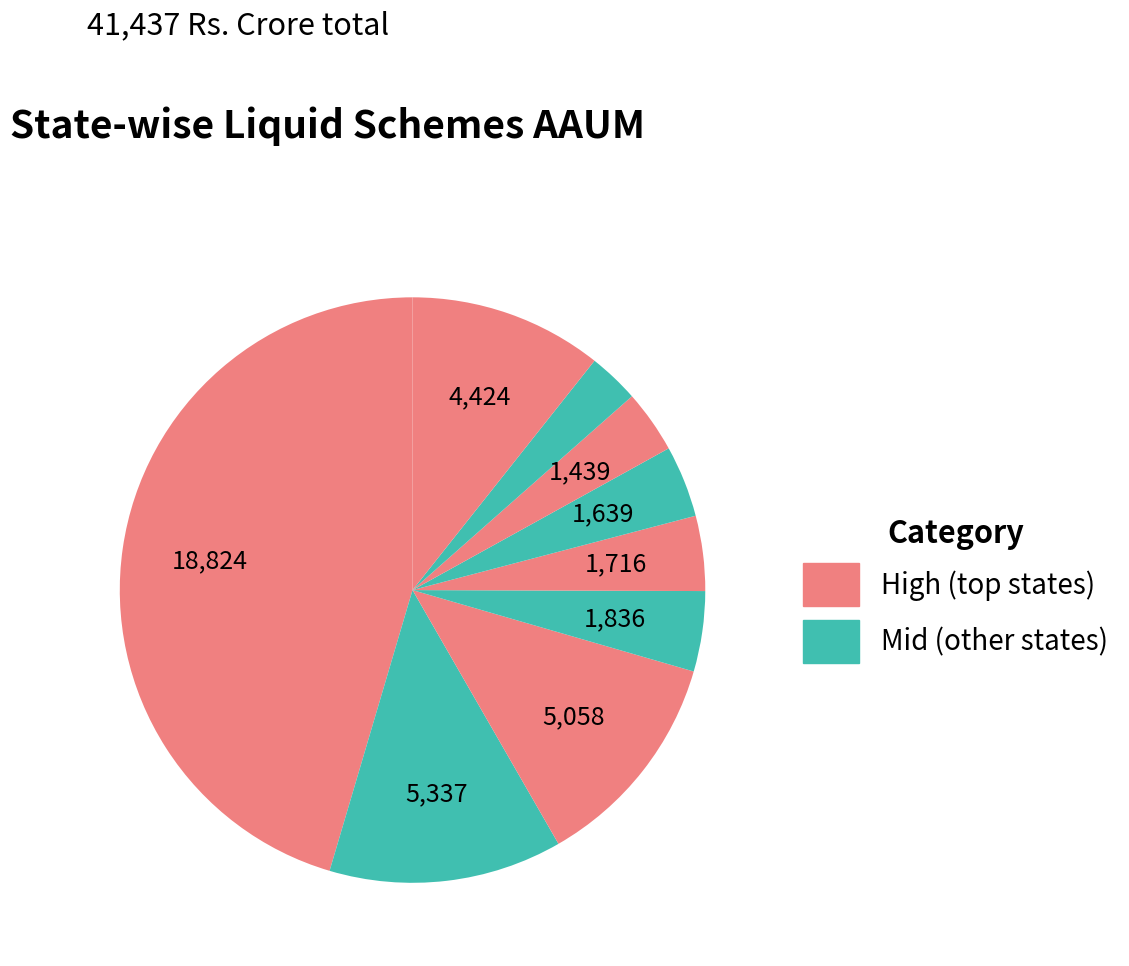

How many segments does this pie chart have?

9